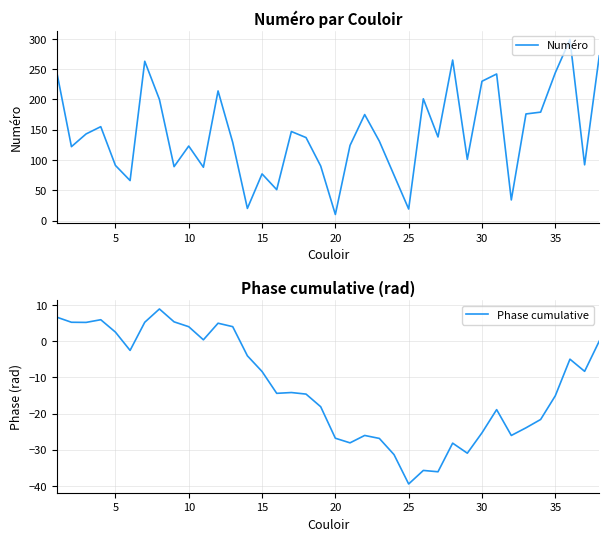

What is the maximum value for Numéro?

299